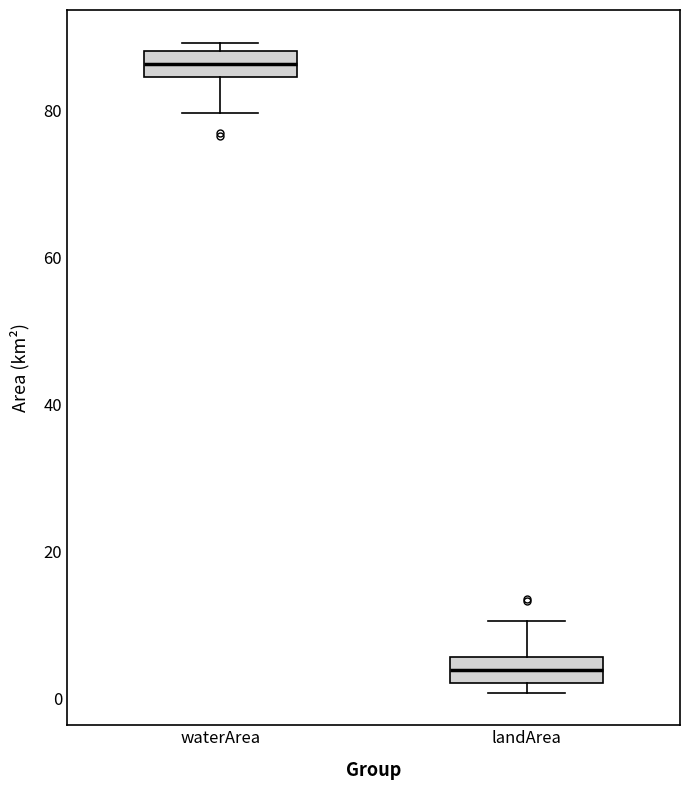

Where is the lower edge of the box for landArea on the y-axis? The values are not printed on the chart, so give them approximately, as read against the axis.

2